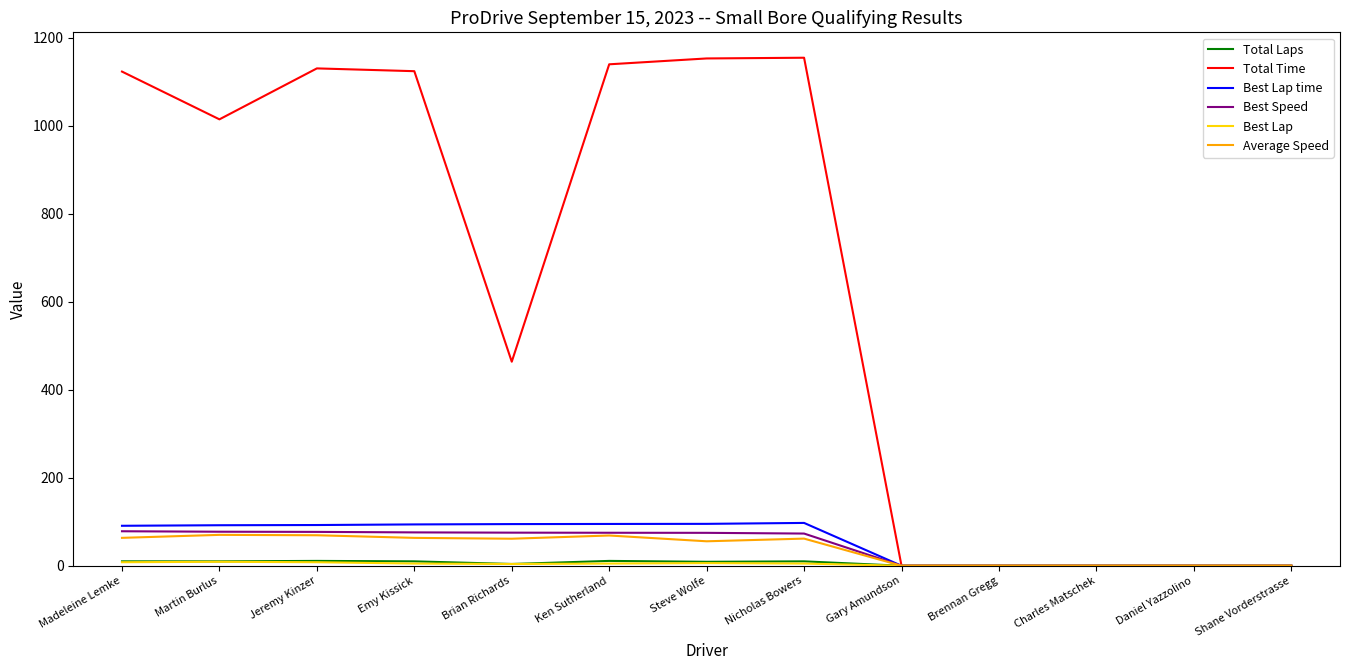

Which series has the widest spread of values?

Total Time